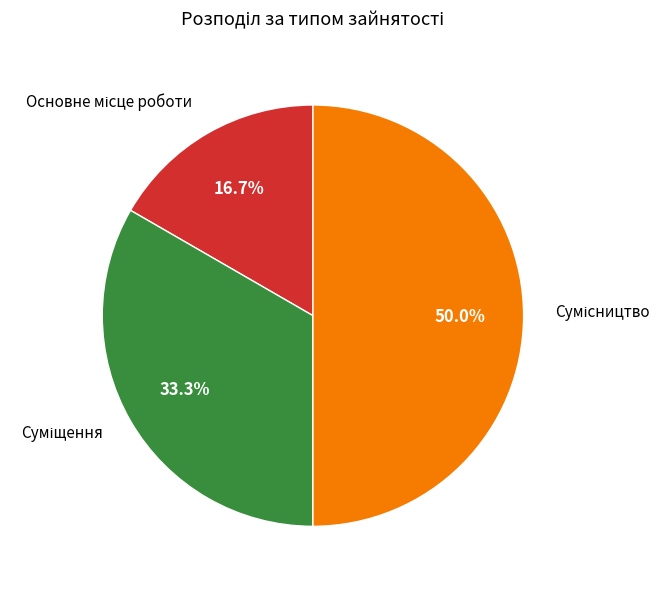

Rank the categories by value from highest to lowest.

Сумісництво, Суміщення, Основне місце роботи